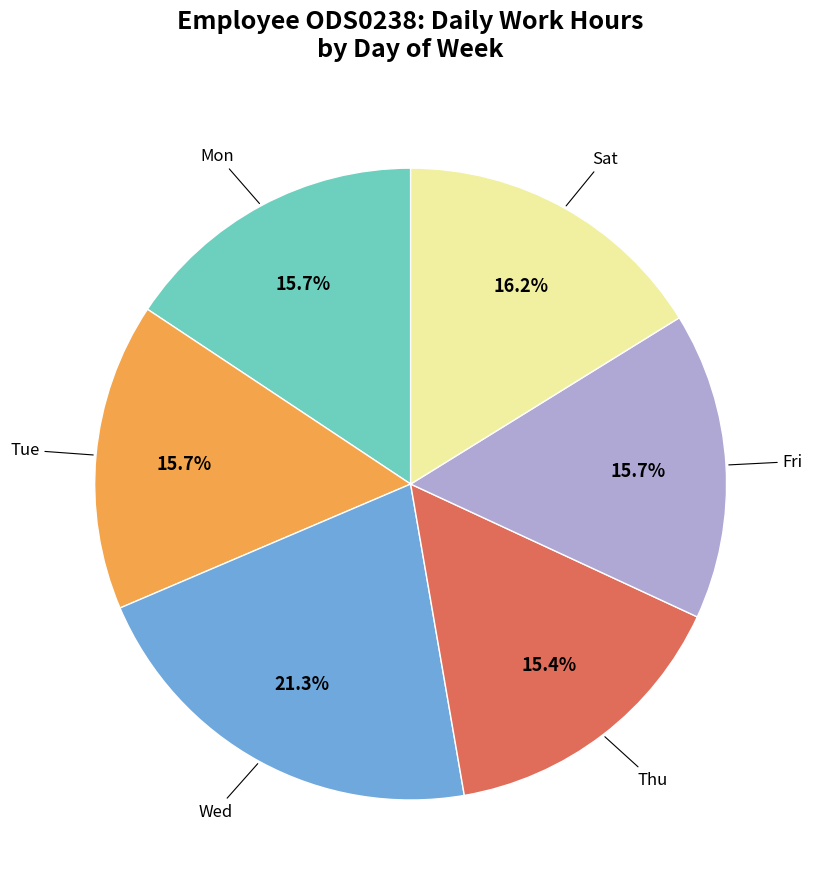

How many slices are in this pie chart?

6